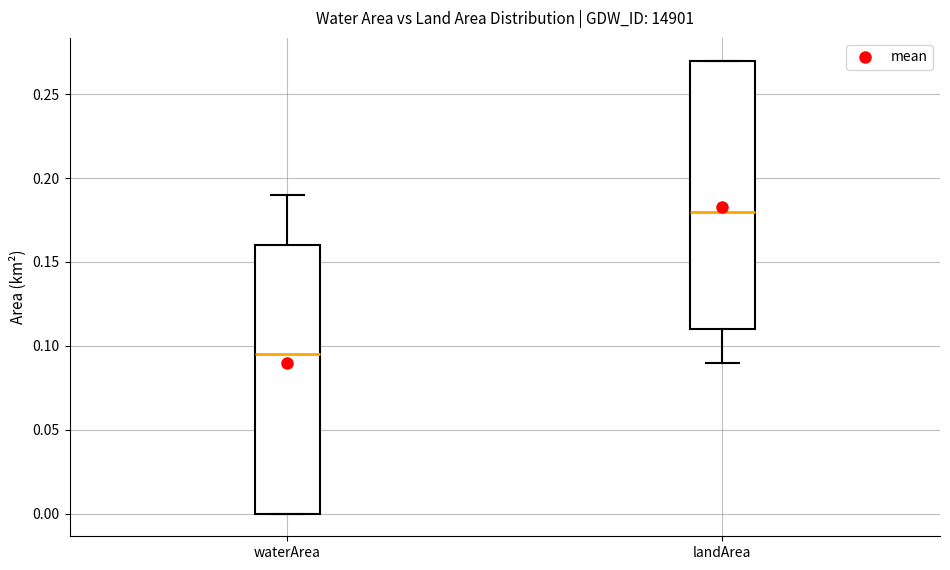

Reading left to right, transcribe this box plot: for each box, give where its median line is, the range the box spans, and where its two whiskers end, as read against the y-axis. The values are not printed on the chart, so give them approximately, as read against the axis.

waterArea: median 0.095, box 0.000 to 0.160, whiskers 0.000 to 0.190
landArea: median 0.180, box 0.110 to 0.270, whiskers 0.090 to 0.270